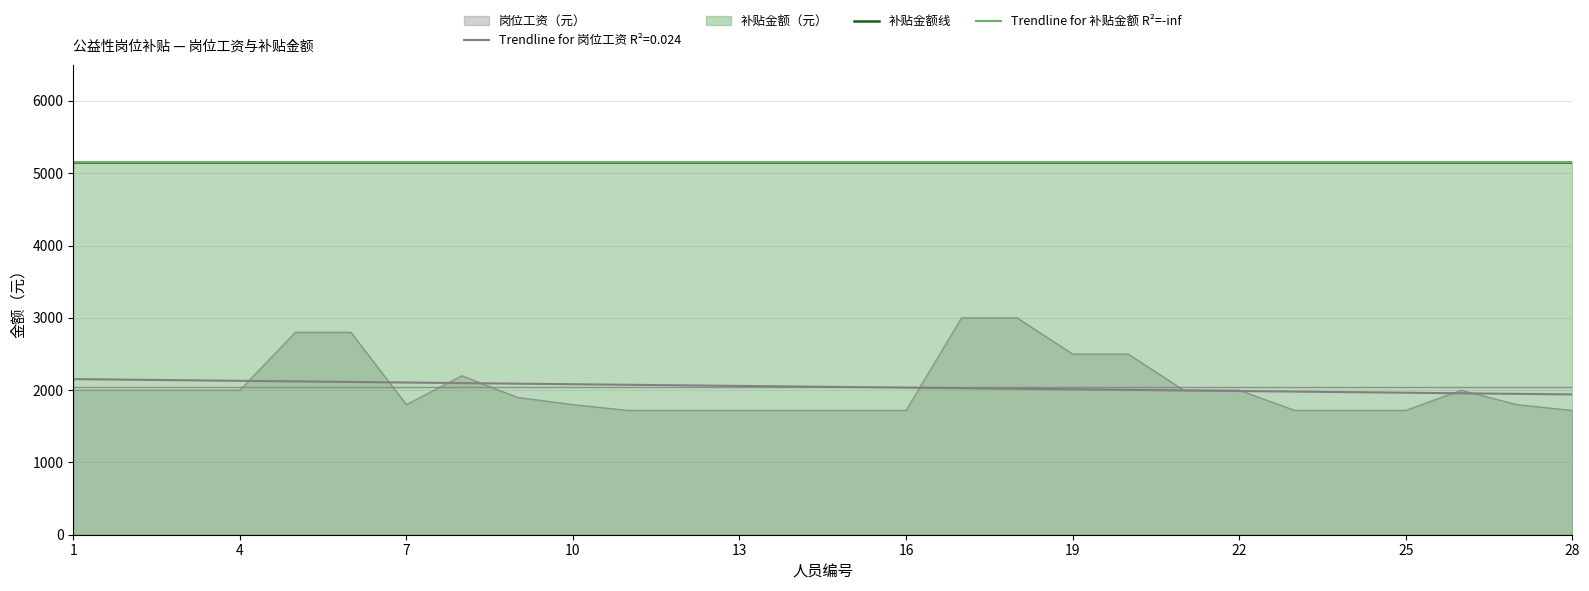

What is the sum of all values?

57300